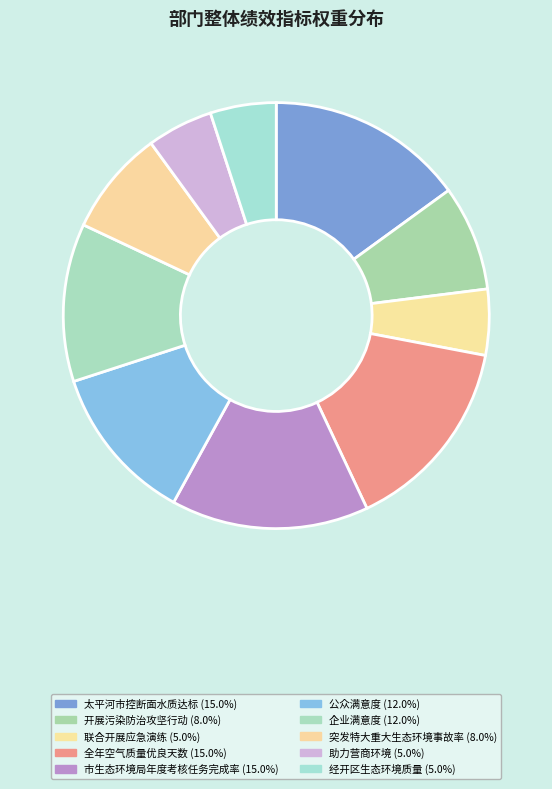

Count the number of slices in the pie.

10